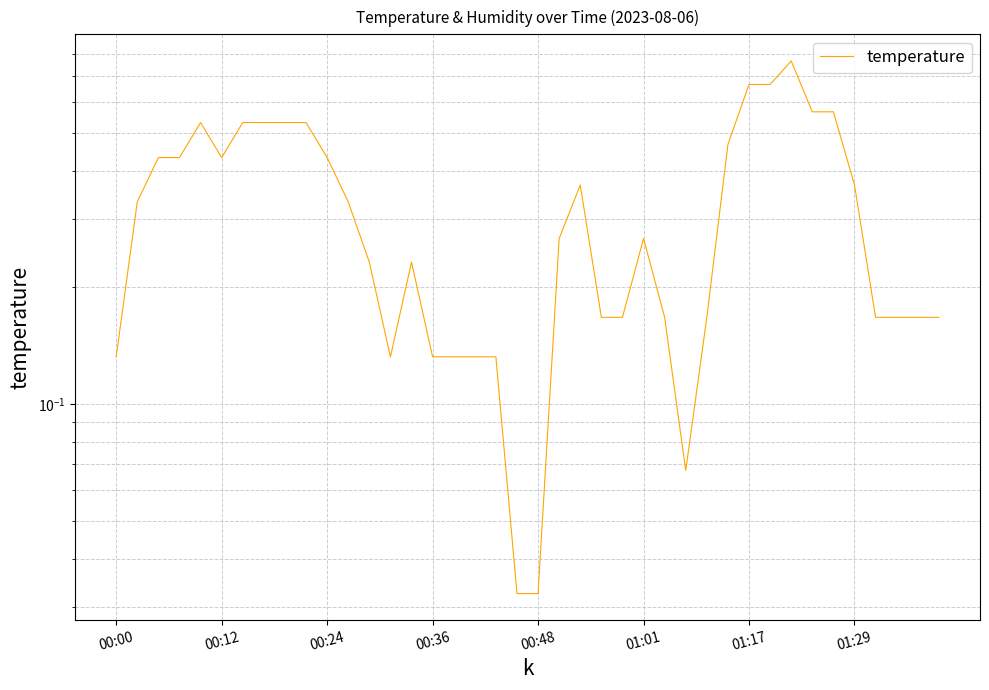

Where is the data nearest to the value 0?

19